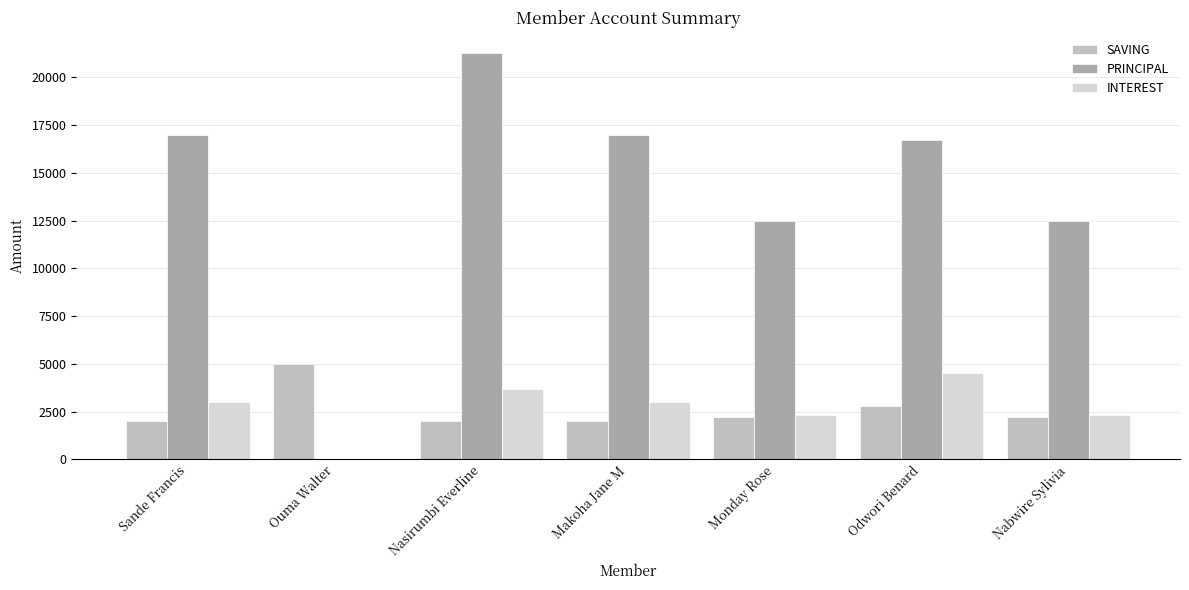

What is the spread (max minus min) of values at Ouma Walter?

5000